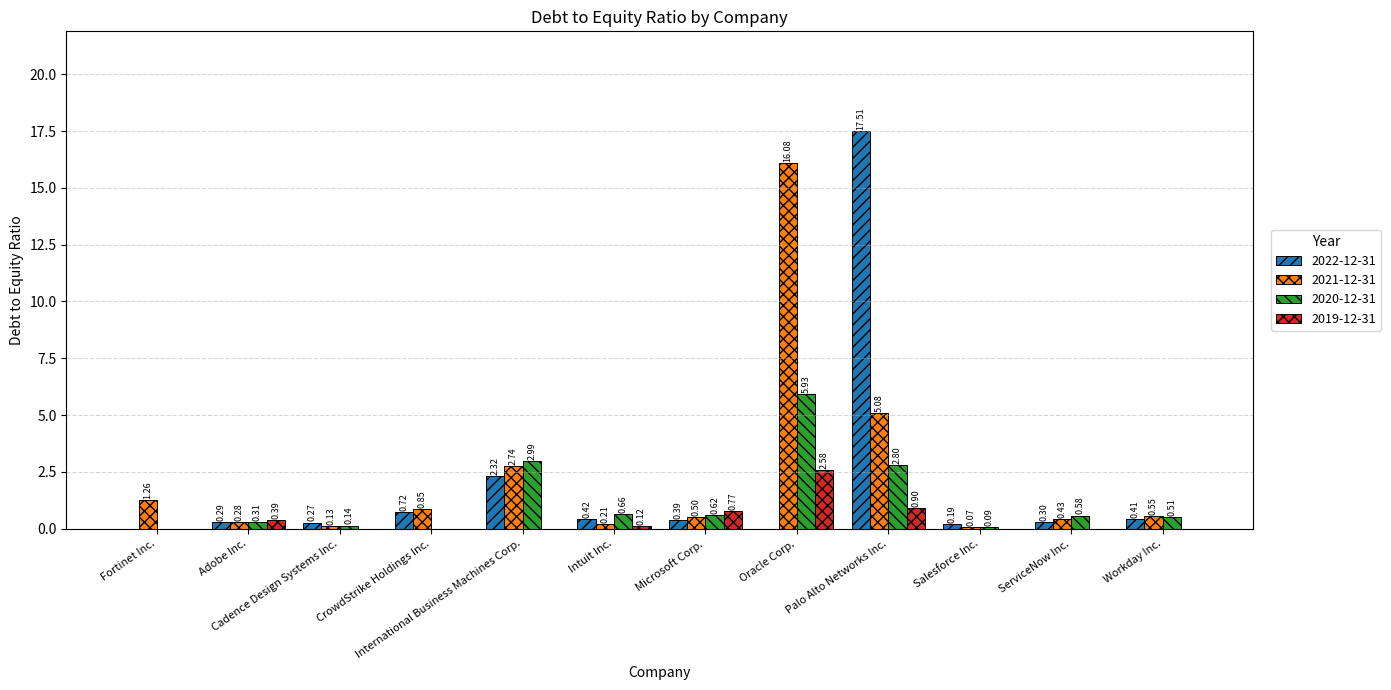

At which category does the chart reach its peak across all series?

Palo Alto Networks Inc.